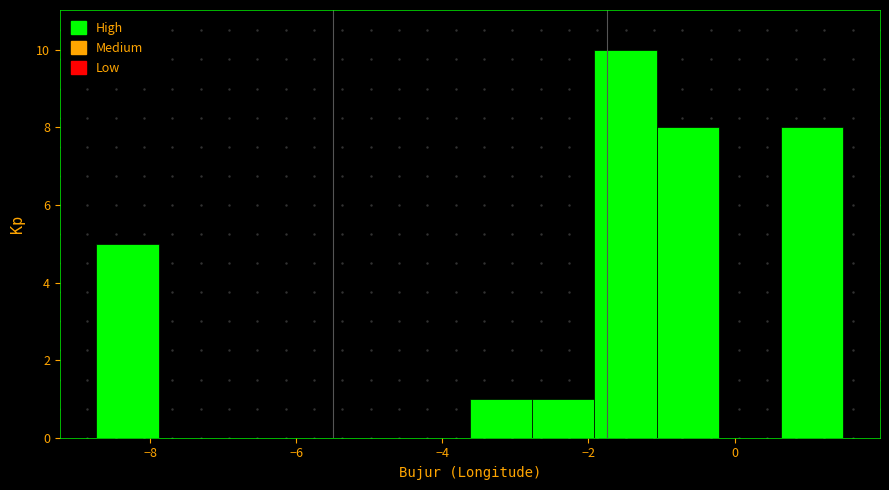

What is the height of the bar covering -1.0 to -0.2 on the x-axis? Neither the bar edges nor the heights are printed on the chart, so give them approximately, as read against the axes.

8